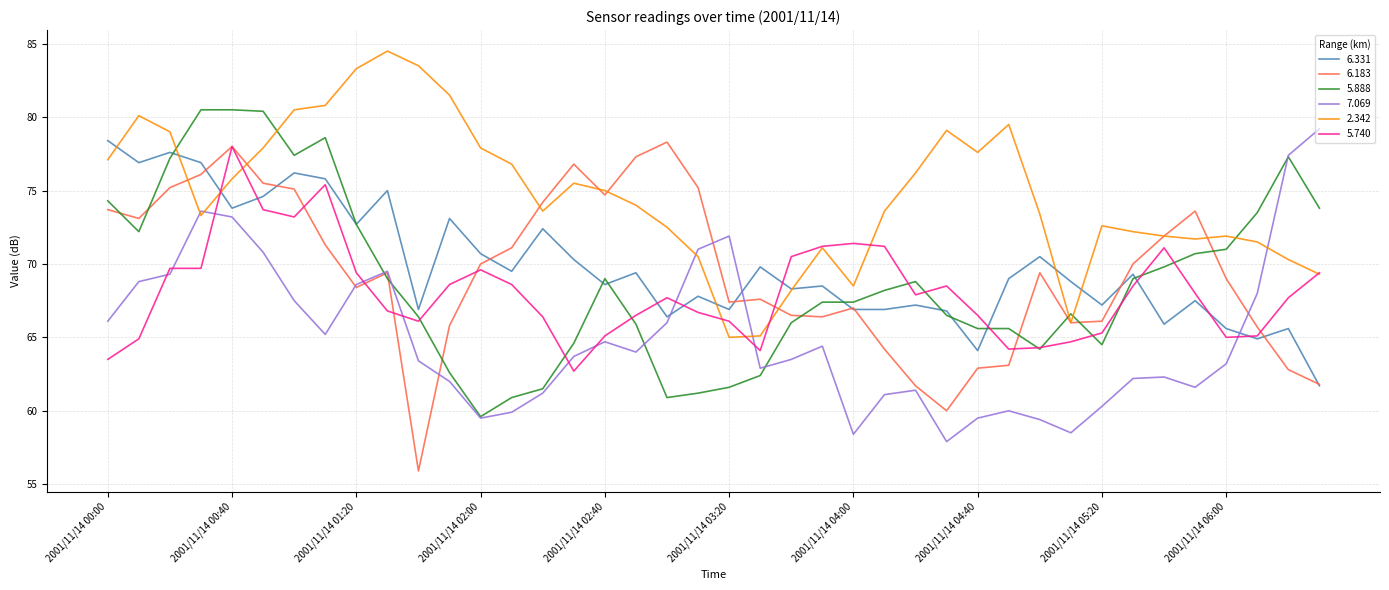

Which series ends up on top after the final intersection of 6.331 and 7.069?

7.069